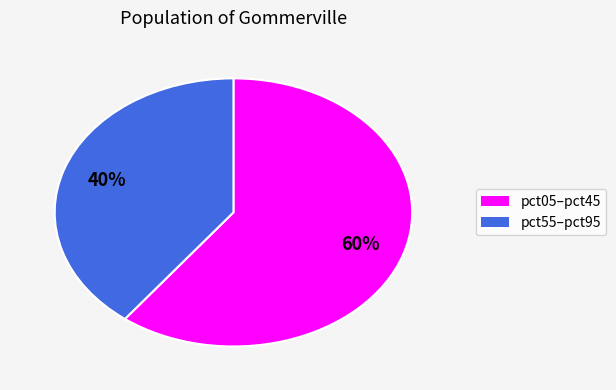

Is there any slice that represents more than half of the pie?

Yes